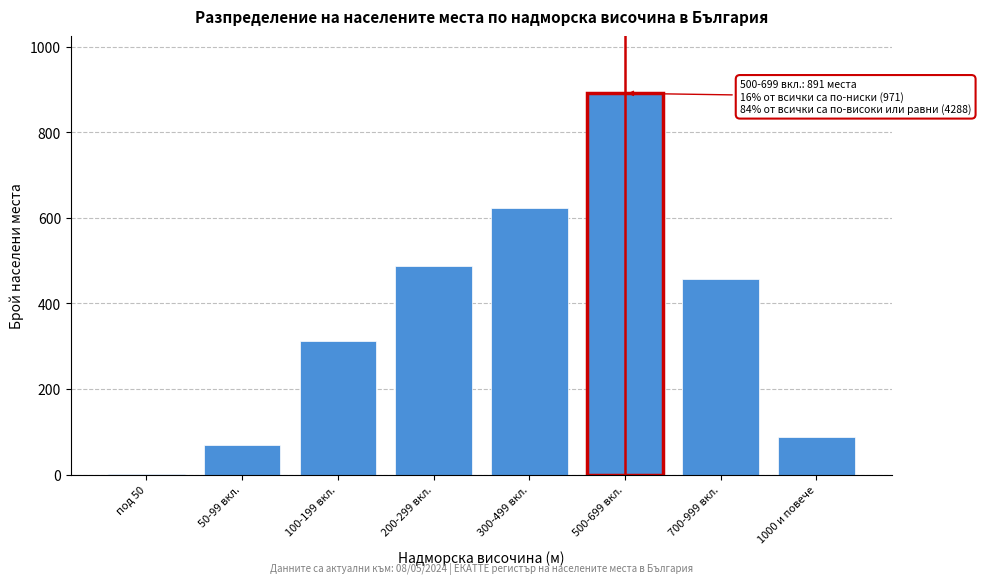

Reading left to right, extract all data points from this chart.

под 50=2	50-99 вкл.=68	100-199 вкл.=312	200-299 вкл.=487	300-499 вкл.=623	500-699 вкл.=891	700-999 вкл.=456	1000 и повече=88